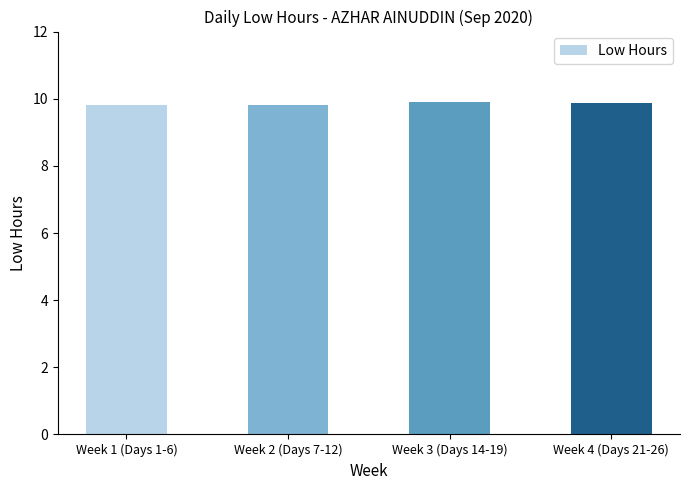

How many bars are there in total?

4